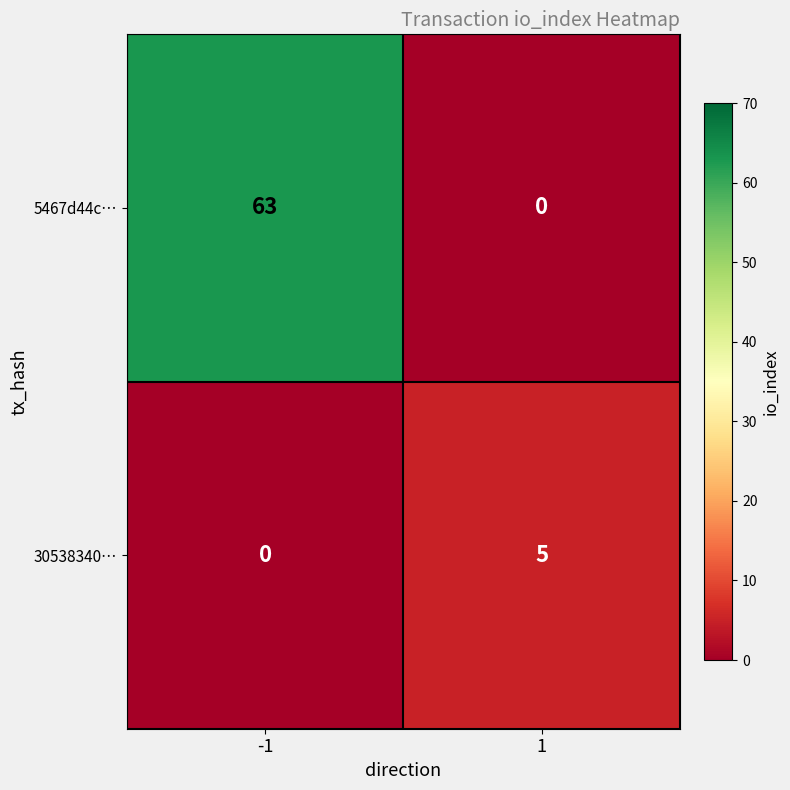

At which category is the sum across all series the highest?

-1